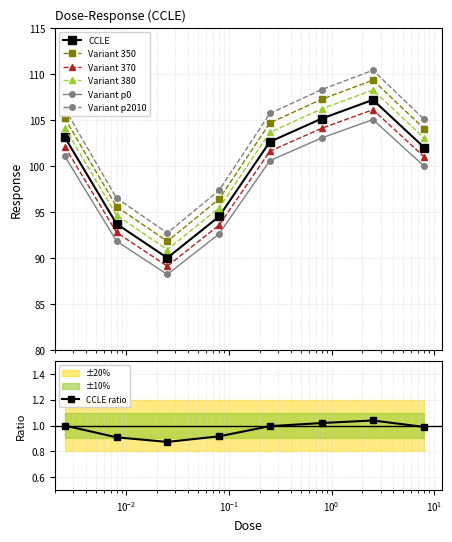

What is the label of the 8th point from the right?

0.0025